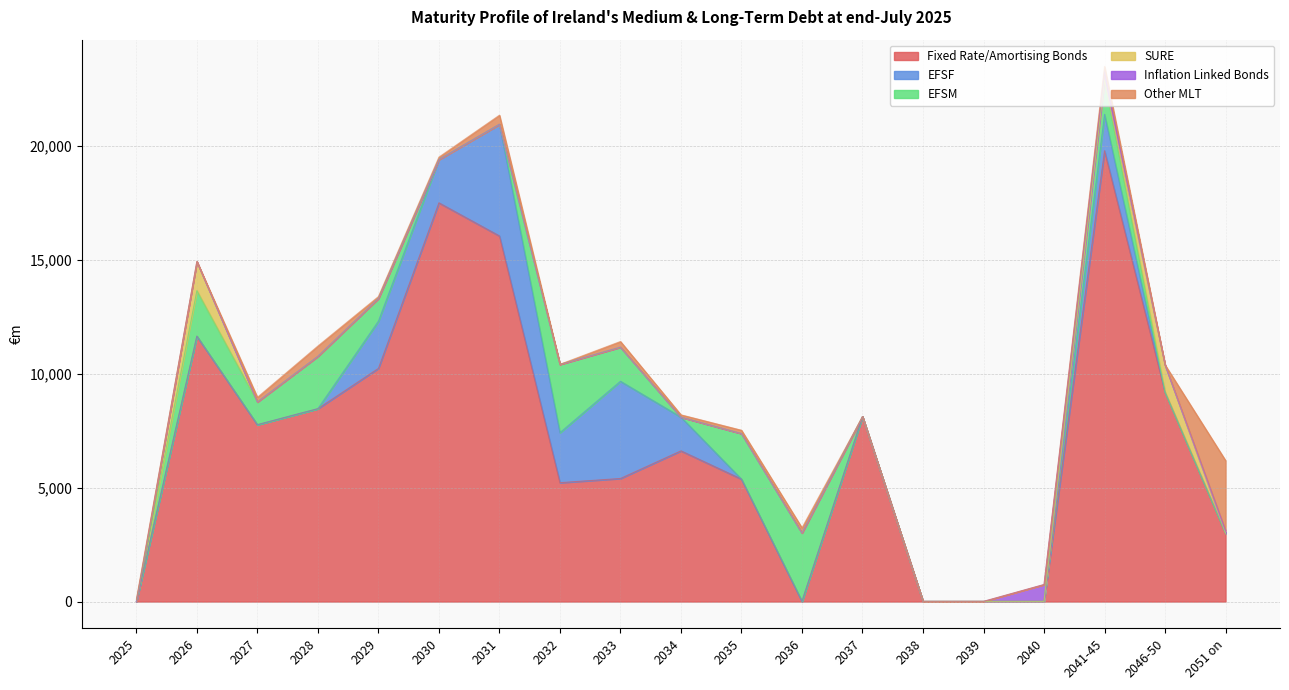

Rank the categories by EFSF value from highest to lowest.

2031, 2033, 2032, 2029, 2030, 2041-45, 2034, 2025, 2026, 2027, 2028, 2035, 2036, 2037, 2038, 2039, 2040, 2046-50, 2051 on